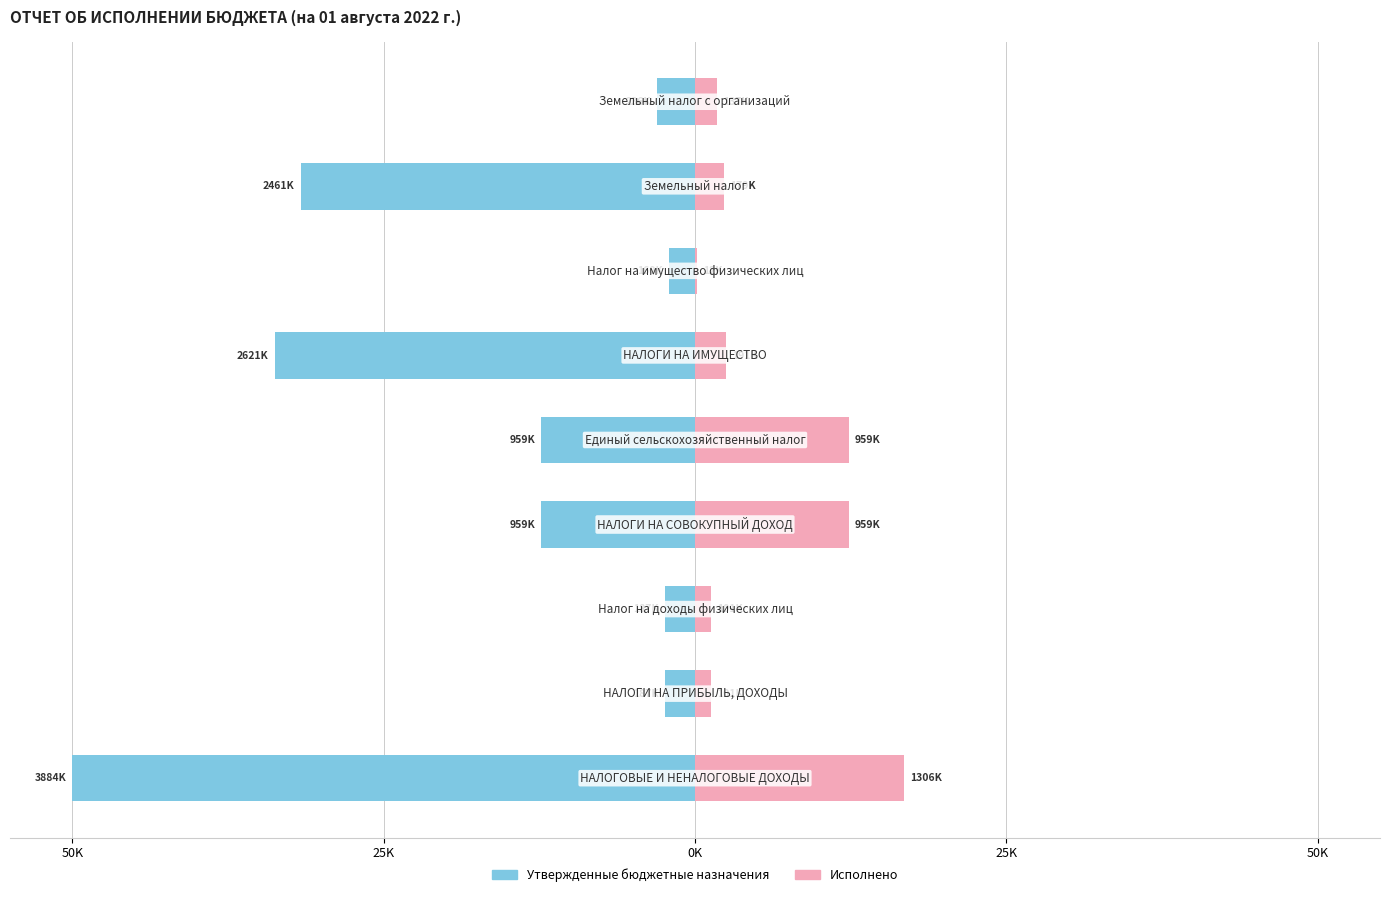

Where is Исполнено nearest to the value 8?

25K